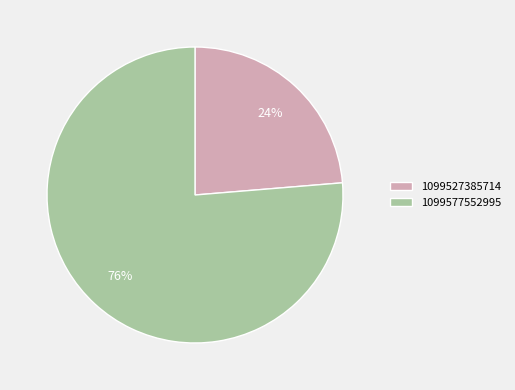

Which category has the biggest portion of the pie?

1099577552995